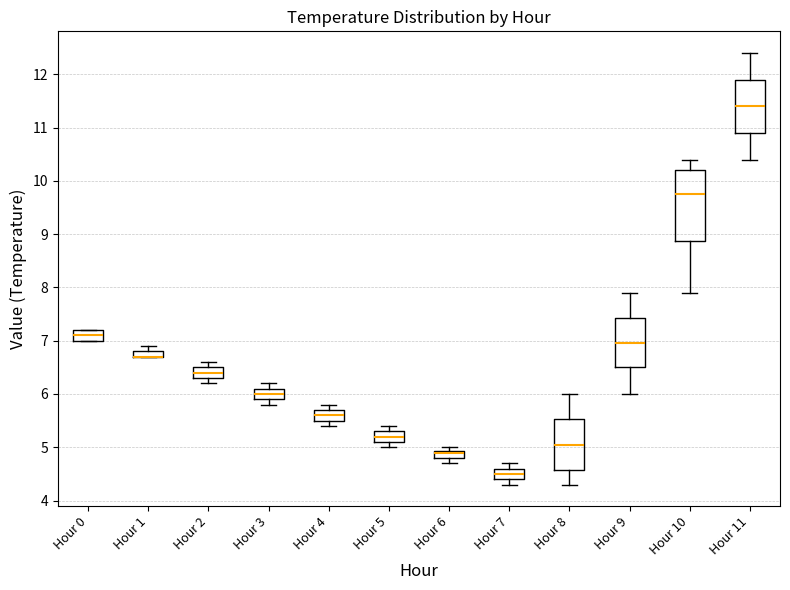

Comparing the boxes themselves (not the whiskers), which one is the tallest?

Hour 10